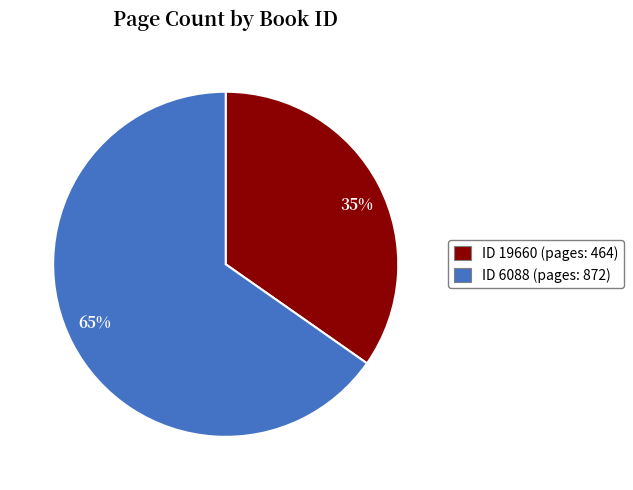

Does any single category account for the majority?

Yes